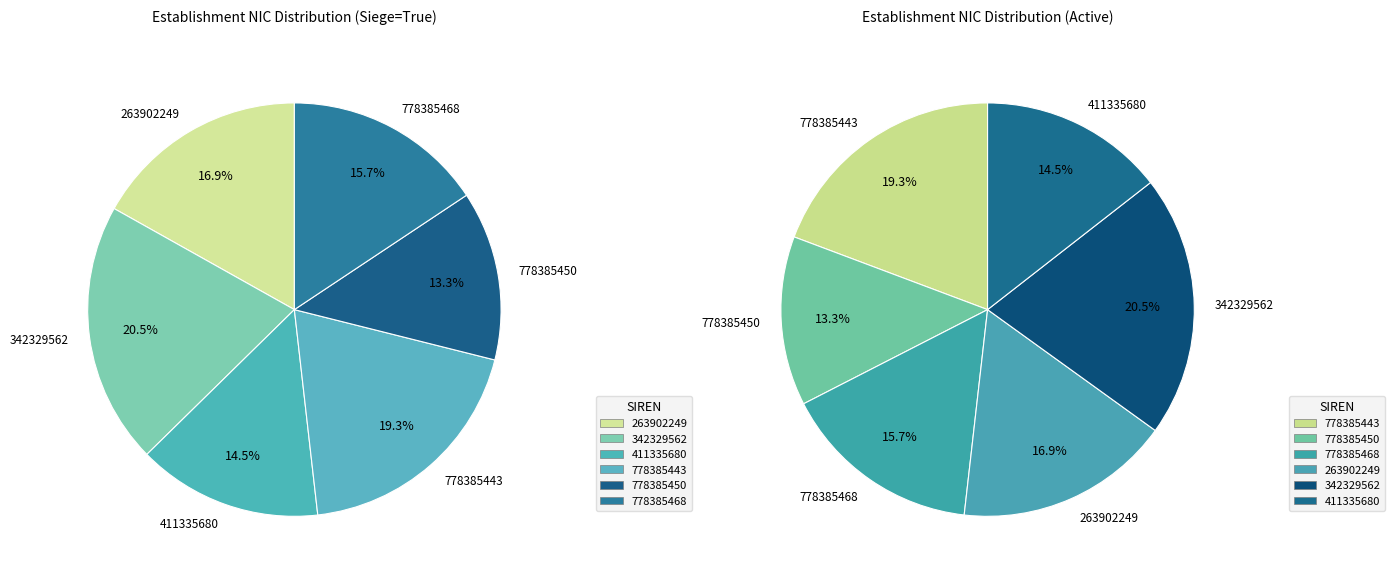

Does 263902249 represent more than half of the total?

No